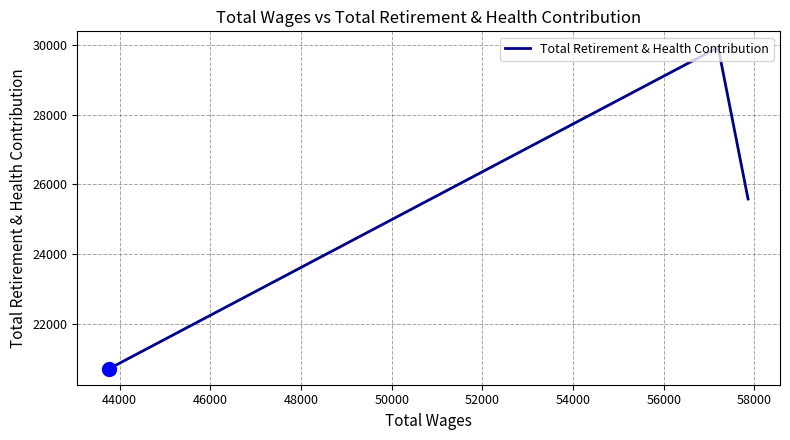

How many lines are shown in the chart?

1